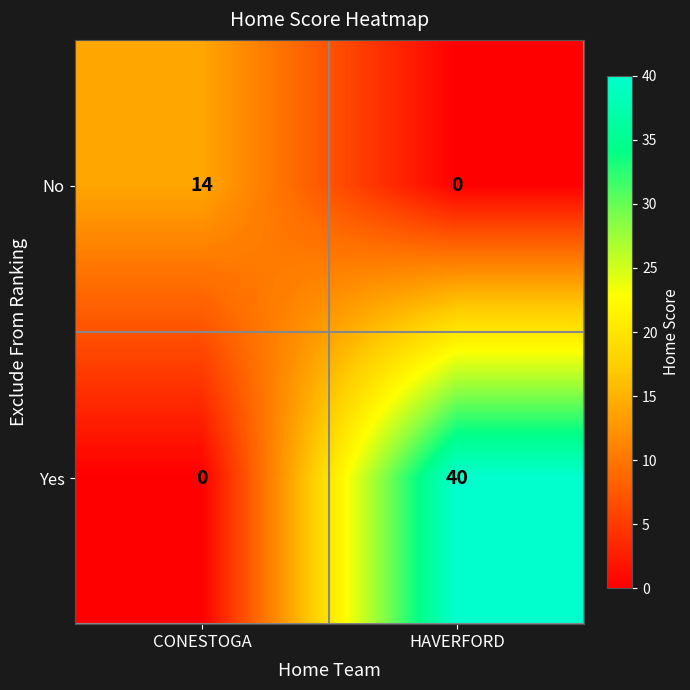

Which series has the largest total across all categories?

Yes